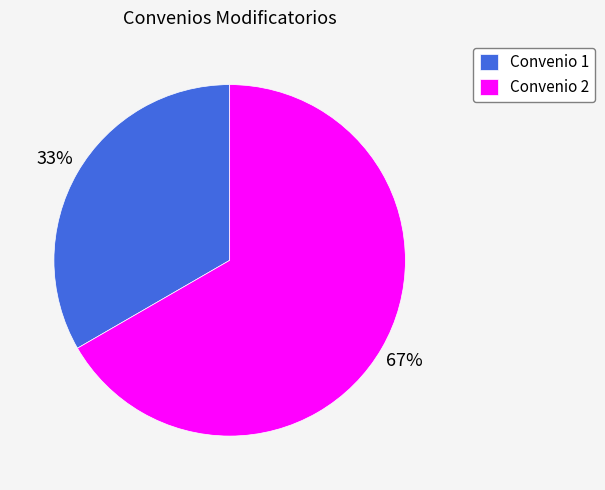

Is the sum of Convenio 2 and Convenio 1 greater than half?

Yes